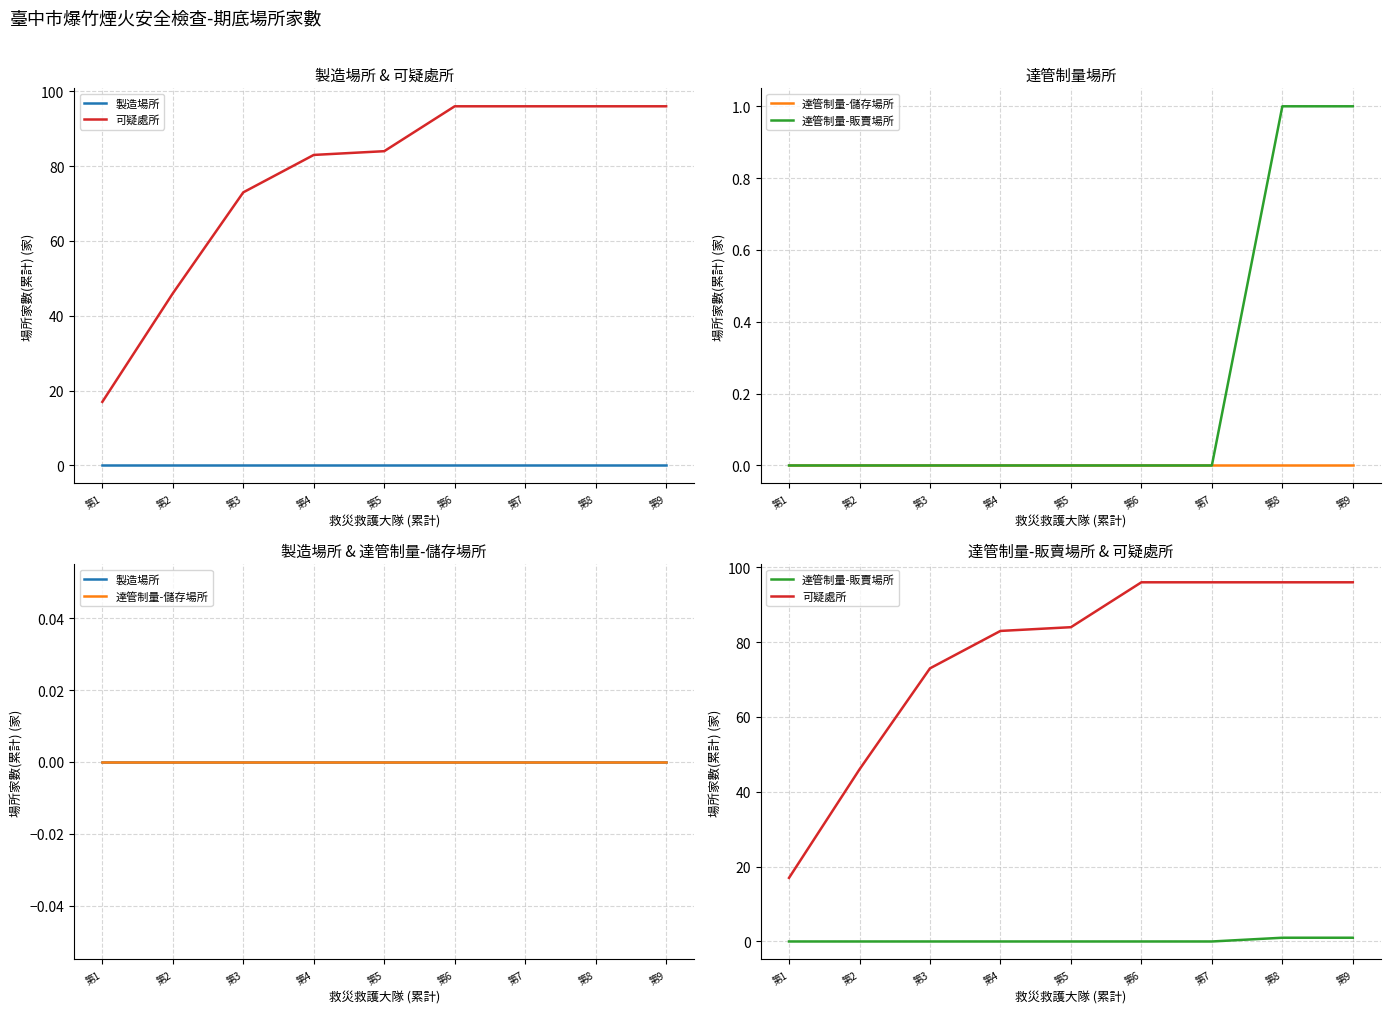

Reading left to right, what are all the values shown in this chart?

製造場所: 第1=0	第2=0	第3=0	第4=0	第5=0	第6=0	第7=0	第8=0	第9=0
可疑處所: 第1=17	第2=46	第3=73	第4=83	第5=84	第6=96	第7=96	第8=96	第9=96
達管制量-儲存場所: 第1=0	第2=0	第3=0	第4=0	第5=0	第6=0	第7=0	第8=0	第9=0
達管制量-販賣場所: 第1=0	第2=0	第3=0	第4=0	第5=0	第6=0	第7=0	第8=1	第9=1